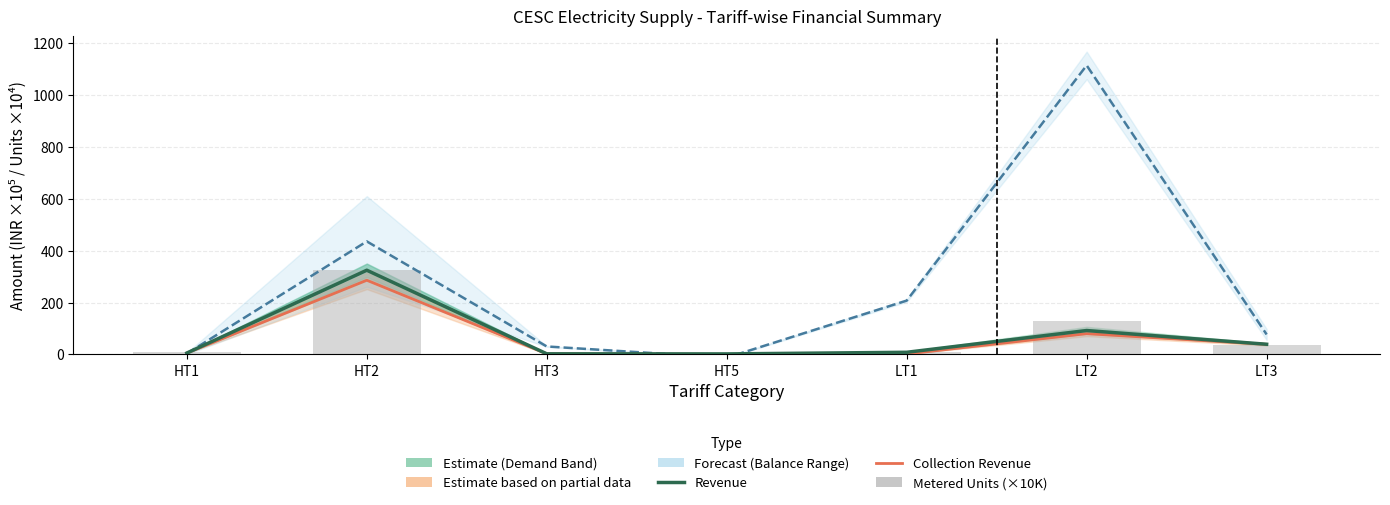

Which series has the widest spread of values?

Balance Midpoint